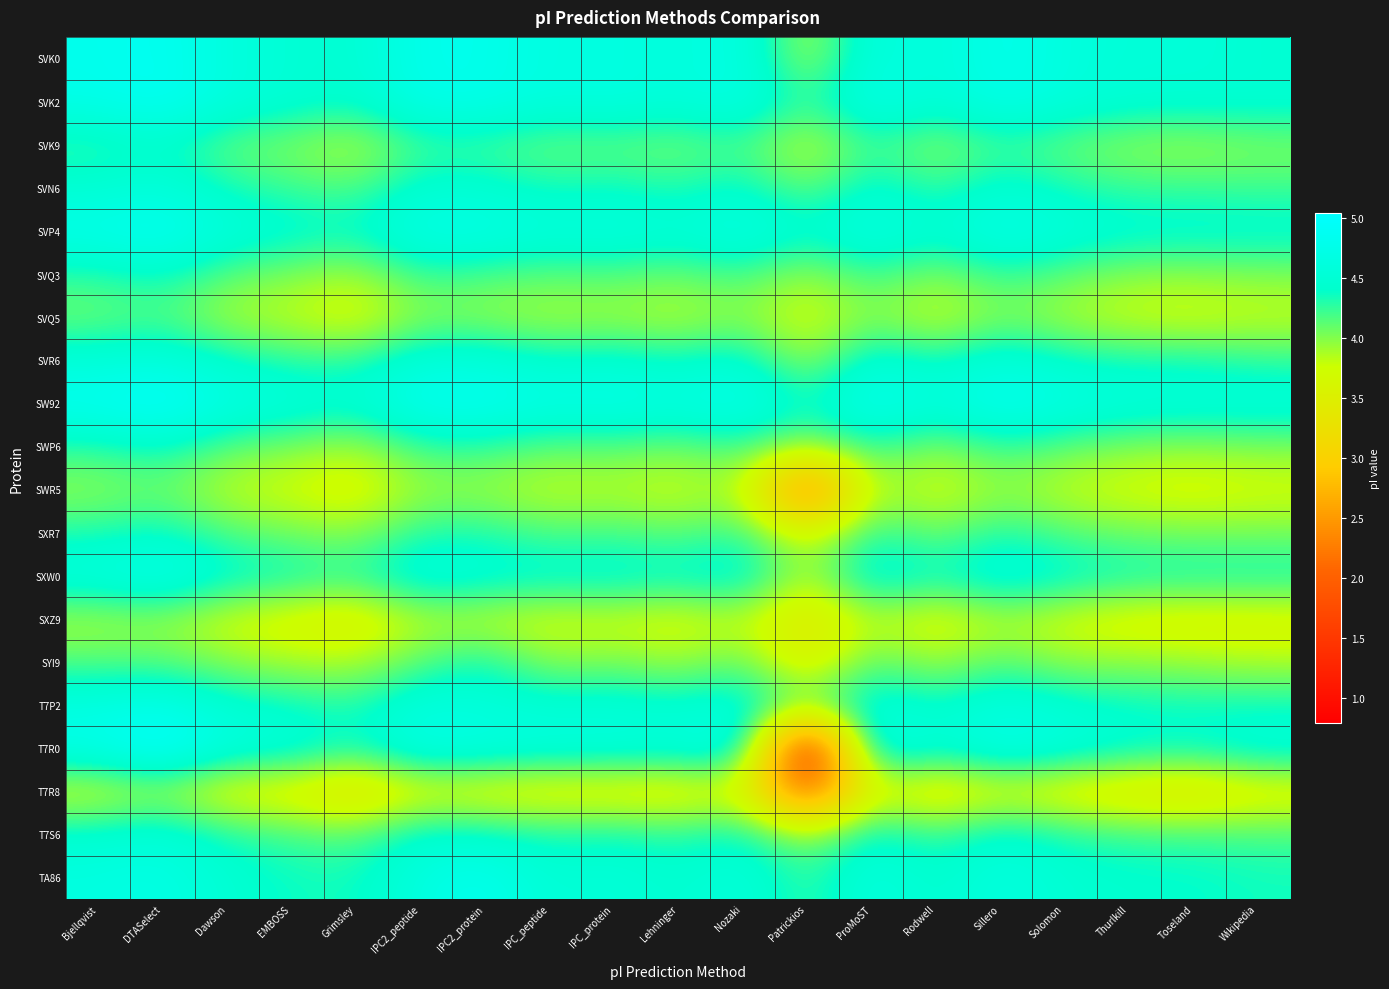

Reading left to right, extract all data points from this chart.

SVK0: Bjellqvist=4.8	DTASelect=4.9	Dawson=4.6	EMBOSS=4.5	Grimsley=4.5	IPC2_peptide=4.8	IPC2_protein=4.8	IPC_peptide=4.6	IPC_protein=4.7	Lehninger=4.6	Nozaki=4.7	Patrickios=3.8	ProMoST=4.7	Rodwell=4.5	Sillero=4.8	Solomon=4.6	Thurlkill=4.5	Toseland=4.6	Wikipedia=4.5
SVK2: Bjellqvist=4.8	DTASelect=4.9	Dawson=4.6	EMBOSS=4.5	Grimsley=4.4	IPC2_peptide=4.8	IPC2_protein=4.8	IPC_peptide=4.6	IPC_protein=4.7	Lehninger=4.6	Nozaki=4.7	Patrickios=4.2	ProMoST=4.8	Rodwell=4.5	Sillero=4.8	Solomon=4.6	Thurlkill=4.5	Toseland=4.5	Wikipedia=4.5
SVK9: Bjellqvist=4.2	DTASelect=4.4	Dawson=4.1	EMBOSS=4.0	Grimsley=3.8	IPC2_peptide=4.2	IPC2_protein=4.2	IPC_peptide=4.1	IPC_protein=4.1	Lehninger=4.0	Nozaki=4.2	Patrickios=3.8	ProMoST=4.3	Rodwell=3.9	Sillero=4.2	Solomon=4.1	Thurlkill=4.0	Toseland=3.9	Wikipedia=4.0
SVN6: Bjellqvist=4.5	DTASelect=4.6	Dawson=4.3	EMBOSS=4.2	Grimsley=4.1	IPC2_peptide=4.5	IPC2_protein=4.5	IPC_peptide=4.3	IPC_protein=4.4	Lehninger=4.3	Nozaki=4.4	Patrickios=4.0	ProMoST=4.5	Rodwell=4.2	Sillero=4.5	Solomon=4.3	Thurlkill=4.2	Toseland=4.2	Wikipedia=4.2
SVP4: Bjellqvist=4.8	DTASelect=4.9	Dawson=4.6	EMBOSS=4.5	Grimsley=4.4	IPC2_peptide=4.8	IPC2_protein=4.7	IPC_peptide=4.6	IPC_protein=4.7	Lehninger=4.6	Nozaki=4.7	Patrickios=4.5	ProMoST=4.7	Rodwell=4.5	Sillero=4.8	Solomon=4.6	Thurlkill=4.5	Toseland=4.5	Wikipedia=4.5
SVQ3: Bjellqvist=4.3	DTASelect=4.4	Dawson=4.1	EMBOSS=4.0	Grimsley=3.9	IPC2_peptide=4.2	IPC2_protein=4.2	IPC_peptide=4.1	IPC_protein=4.2	Lehninger=4.1	Nozaki=4.2	Patrickios=3.9	ProMoST=4.3	Rodwell=4.0	Sillero=4.3	Solomon=4.1	Thurlkill=4.0	Toseland=4.0	Wikipedia=4.0
SVQ5: Bjellqvist=4.1	DTASelect=4.2	Dawson=3.9	EMBOSS=3.8	Grimsley=3.6	IPC2_peptide=4.0	IPC2_protein=3.9	IPC_peptide=3.9	IPC_protein=3.9	Lehninger=3.8	Nozaki=4.0	Patrickios=3.7	ProMoST=4.0	Rodwell=3.7	Sillero=4.0	Solomon=3.9	Thurlkill=3.7	Toseland=3.7	Wikipedia=3.8
SVR6: Bjellqvist=4.6	DTASelect=4.6	Dawson=4.4	EMBOSS=4.3	Grimsley=4.3	IPC2_peptide=4.6	IPC2_protein=4.6	IPC_peptide=4.4	IPC_protein=4.5	Lehninger=4.4	Nozaki=4.5	Patrickios=3.9	ProMoST=4.6	Rodwell=4.3	Sillero=4.6	Solomon=4.4	Thurlkill=4.3	Toseland=4.4	Wikipedia=4.3
SW92: Bjellqvist=4.9	DTASelect=5.0	Dawson=4.7	EMBOSS=4.6	Grimsley=4.5	IPC2_peptide=4.9	IPC2_protein=4.9	IPC_peptide=4.7	IPC_protein=4.8	Lehninger=4.7	Nozaki=4.8	Patrickios=4.3	ProMoST=4.9	Rodwell=4.6	Sillero=4.9	Solomon=4.7	Thurlkill=4.6	Toseland=4.6	Wikipedia=4.6
SWP6: Bjellqvist=4.3	DTASelect=4.4	Dawson=4.1	EMBOSS=4.0	Grimsley=3.9	IPC2_peptide=4.2	IPC2_protein=4.3	IPC_peptide=4.1	IPC_protein=4.1	Lehninger=4.0	Nozaki=4.2	Patrickios=3.9	ProMoST=4.3	Rodwell=4.0	Sillero=4.3	Solomon=4.1	Thurlkill=4.0	Toseland=4.0	Wikipedia=4.0
SWR5: Bjellqvist=4.0	DTASelect=4.1	Dawson=3.8	EMBOSS=3.7	Grimsley=3.6	IPC2_peptide=3.9	IPC2_protein=3.9	IPC_peptide=3.8	IPC_protein=3.8	Lehninger=3.7	Nozaki=3.9	Patrickios=1.9	ProMoST=4.0	Rodwell=3.7	Sillero=3.9	Solomon=3.8	Thurlkill=3.7	Toseland=3.6	Wikipedia=3.7
SXR7: Bjellqvist=4.3	DTASelect=4.4	Dawson=4.2	EMBOSS=4.0	Grimsley=4.0	IPC2_peptide=4.3	IPC2_protein=4.3	IPC_peptide=4.2	IPC_protein=4.2	Lehninger=4.1	Nozaki=4.3	Patrickios=3.6	ProMoST=4.3	Rodwell=4.0	Sillero=4.3	Solomon=4.1	Thurlkill=4.1	Toseland=4.0	Wikipedia=4.0
SXW0: Bjellqvist=4.6	DTASelect=4.8	Dawson=4.5	EMBOSS=4.4	Grimsley=4.3	IPC2_peptide=4.6	IPC2_protein=4.6	IPC_peptide=4.5	IPC_protein=4.5	Lehninger=4.5	Nozaki=4.6	Patrickios=3.8	ProMoST=4.7	Rodwell=4.4	Sillero=4.7	Solomon=4.5	Thurlkill=4.4	Toseland=4.4	Wikipedia=4.4
SXZ9: Bjellqvist=3.9	DTASelect=3.9	Dawson=3.7	EMBOSS=3.6	Grimsley=3.5	IPC2_peptide=3.8	IPC2_protein=3.8	IPC_peptide=3.7	IPC_protein=3.7	Lehninger=3.6	Nozaki=3.8	Patrickios=3.3	ProMoST=3.8	Rodwell=3.6	Sillero=3.9	Solomon=3.7	Thurlkill=3.6	Toseland=3.6	Wikipedia=3.6
SYI9: Bjellqvist=4.1	DTASelect=4.1	Dawson=4.0	EMBOSS=3.9	Grimsley=3.8	IPC2_peptide=4.1	IPC2_protein=4.4	IPC_peptide=3.9	IPC_protein=4.0	Lehninger=3.9	Nozaki=4.1	Patrickios=3.4	ProMoST=4.2	Rodwell=3.9	Sillero=4.1	Solomon=3.9	Thurlkill=4.0	Toseland=3.9	Wikipedia=3.9
T7P2: Bjellqvist=4.7	DTASelect=4.8	Dawson=4.5	EMBOSS=4.4	Grimsley=4.3	IPC2_peptide=4.6	IPC2_protein=4.6	IPC_peptide=4.5	IPC_protein=4.5	Lehninger=4.5	Nozaki=4.6	Patrickios=4.1	ProMoST=4.6	Rodwell=4.4	Sillero=4.7	Solomon=4.5	Thurlkill=4.4	Toseland=4.4	Wikipedia=4.4
T7R0: Bjellqvist=4.8	DTASelect=5.0	Dawson=4.6	EMBOSS=4.6	Grimsley=4.3	IPC2_peptide=4.7	IPC2_protein=4.7	IPC_peptide=4.6	IPC_protein=4.6	Lehninger=4.6	Nozaki=4.7	Patrickios=0.8	ProMoST=4.8	Rodwell=4.5	Sillero=4.8	Solomon=4.6	Thurlkill=4.5	Toseland=4.4	Wikipedia=4.6
T7R8: Bjellqvist=3.7	DTASelect=3.9	Dawson=3.5	EMBOSS=3.5	Grimsley=3.2	IPC2_peptide=3.6	IPC2_protein=3.5	IPC_peptide=3.5	IPC_protein=3.5	Lehninger=3.5	Nozaki=3.7	Patrickios=1.8	ProMoST=3.7	Rodwell=3.4	Sillero=3.6	Solomon=3.5	Thurlkill=3.4	Toseland=3.3	Wikipedia=3.5
T7S6: Bjellqvist=4.5	DTASelect=4.6	Dawson=4.3	EMBOSS=4.2	Grimsley=4.1	IPC2_peptide=4.5	IPC2_protein=4.4	IPC_peptide=4.3	IPC_protein=4.4	Lehninger=4.3	Nozaki=4.4	Patrickios=3.9	ProMoST=4.5	Rodwell=4.2	Sillero=4.5	Solomon=4.3	Thurlkill=4.2	Toseland=4.2	Wikipedia=4.2
TA86: Bjellqvist=4.6	DTASelect=4.7	Dawson=4.5	EMBOSS=4.4	Grimsley=4.3	IPC2_peptide=4.7	IPC2_protein=4.8	IPC_peptide=4.5	IPC_protein=4.6	Lehninger=4.4	Nozaki=4.6	Patrickios=4.2	ProMoST=4.7	Rodwell=4.4	Sillero=4.7	Solomon=4.5	Thurlkill=4.4	Toseland=4.4	Wikipedia=4.4